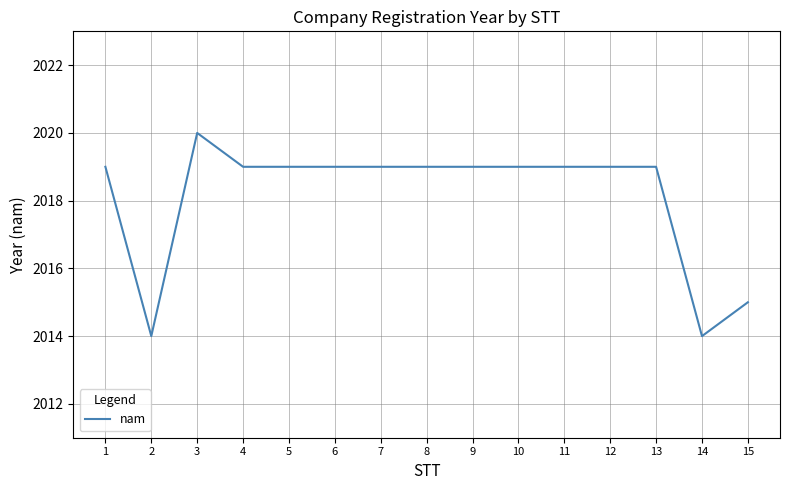

How many values are between 2019 and 2020?

12